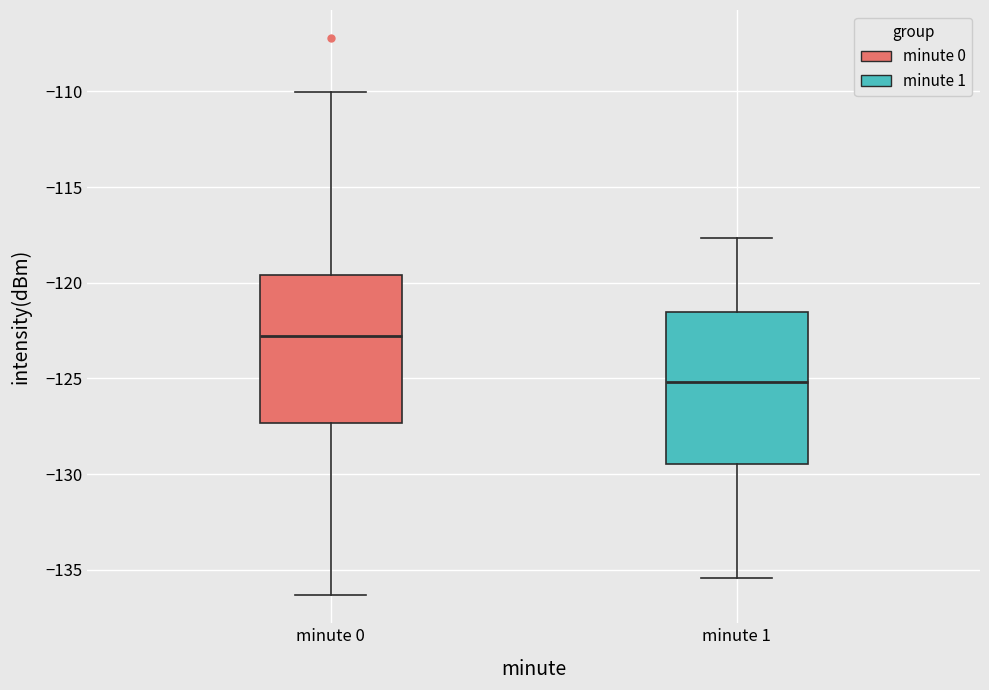

Where does the median line of the box for minute 1 sit on the y-axis? The values are not printed on the chart, so give them approximately, as read against the axis.

-125.0